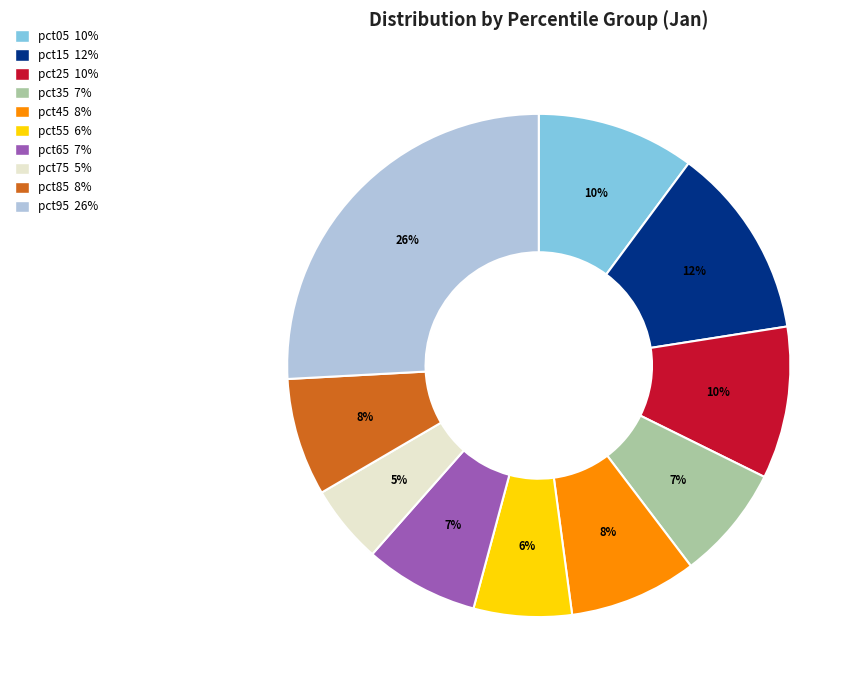

To the nearest percent, what is the difference between the largest and smallest slice percentages?

21%